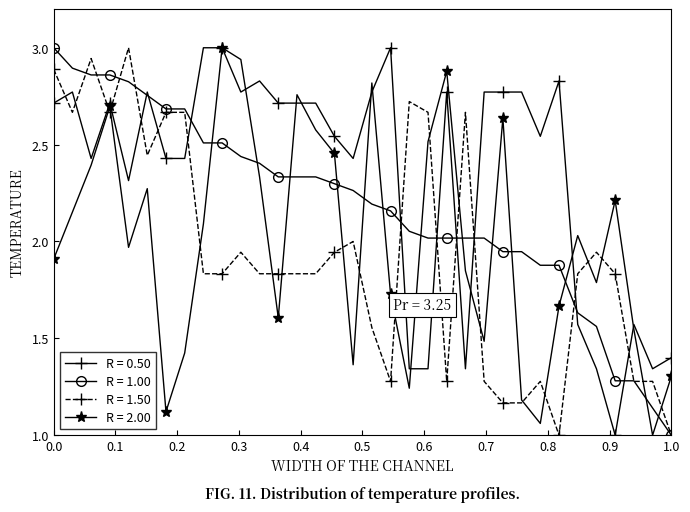

Which series has the largest total across all categories?

R = 0.50